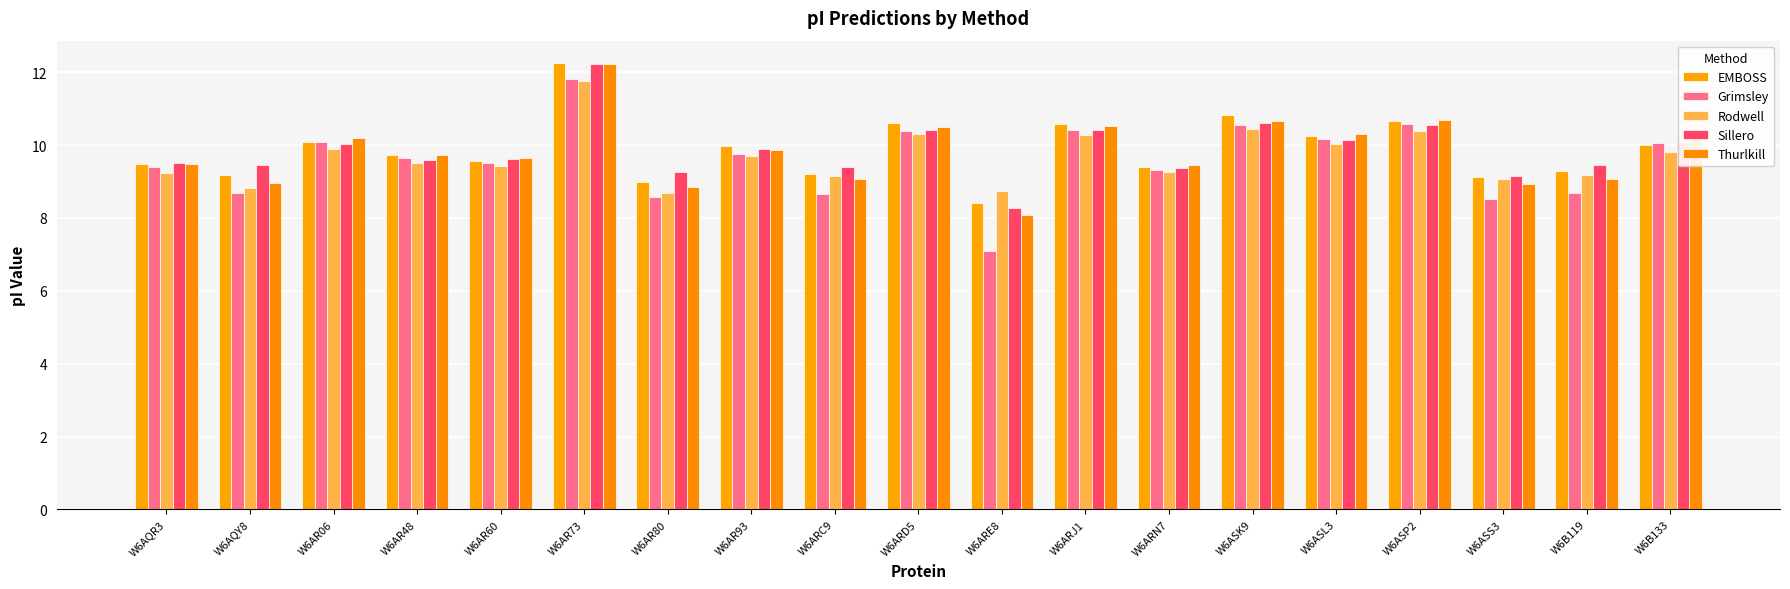

Which series changed the most between W6AQR3 and W6ARE8?

Grimsley